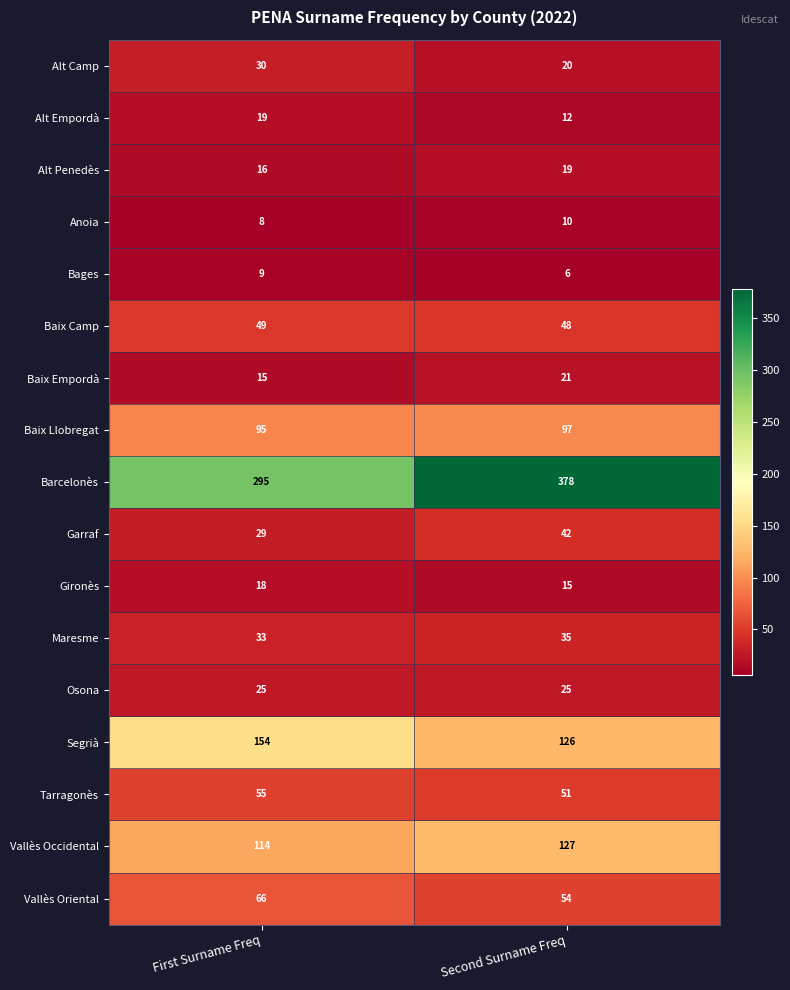

At Second Surname Freq, list the series in order from smallest to largest.

Bages, Anoia, Alt Empordà, Gironès, Alt Penedès, Alt Camp, Baix Empordà, Osona, Maresme, Garraf, Baix Camp, Tarragonès, Vallès Oriental, Baix Llobregat, Segrià, Vallès Occidental, Barcelonès